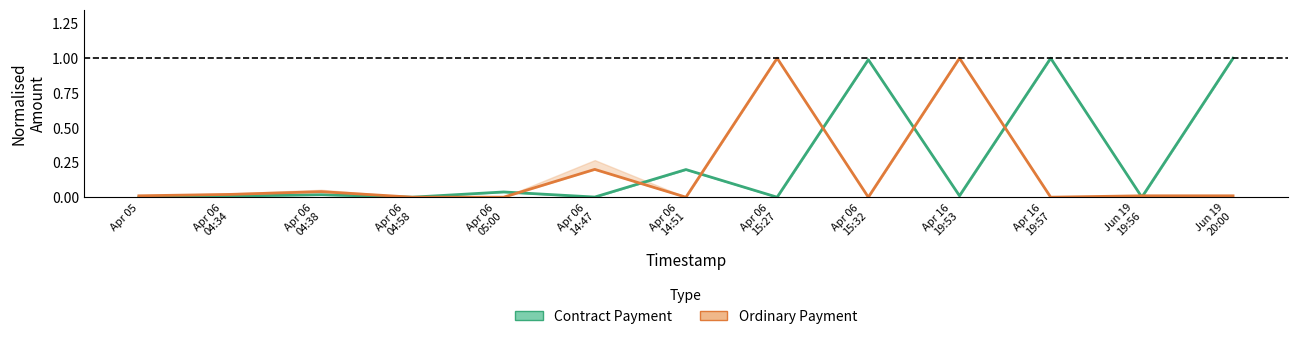

The Contract Payment series shows 0.0 at Apr 05. True or false?

True